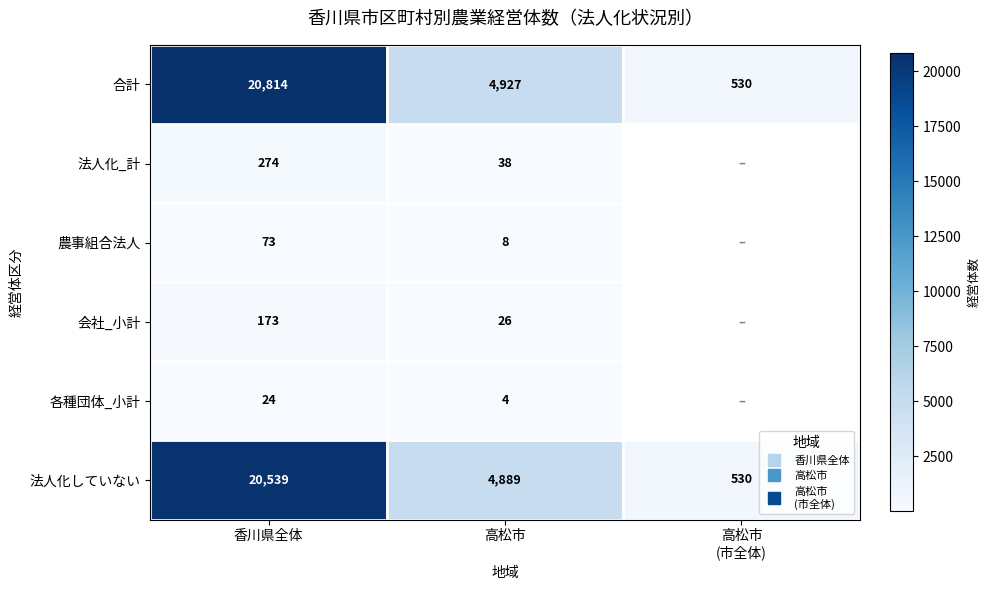

How many 合計 values are between 530 and 20814?

3